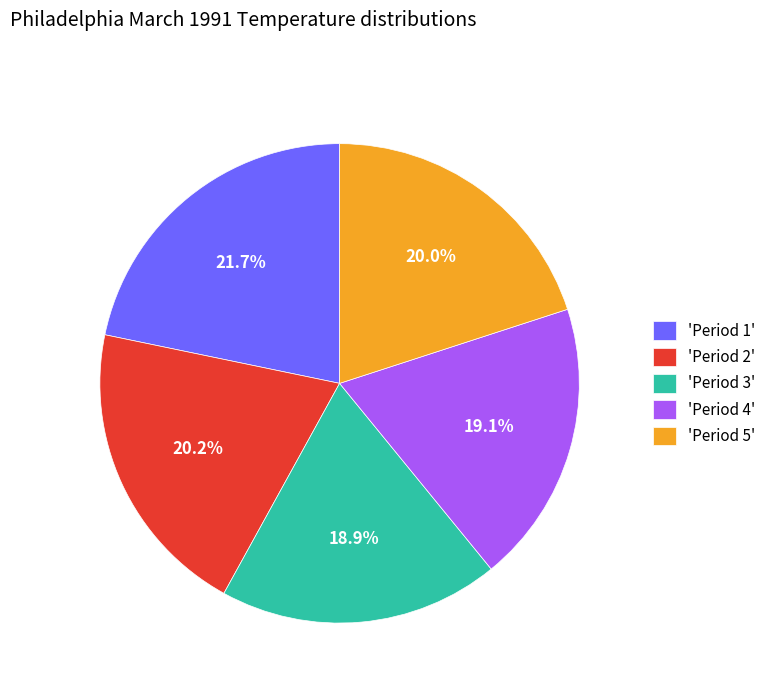

How much of the chart is everything except 'Period 5'?

80.0%